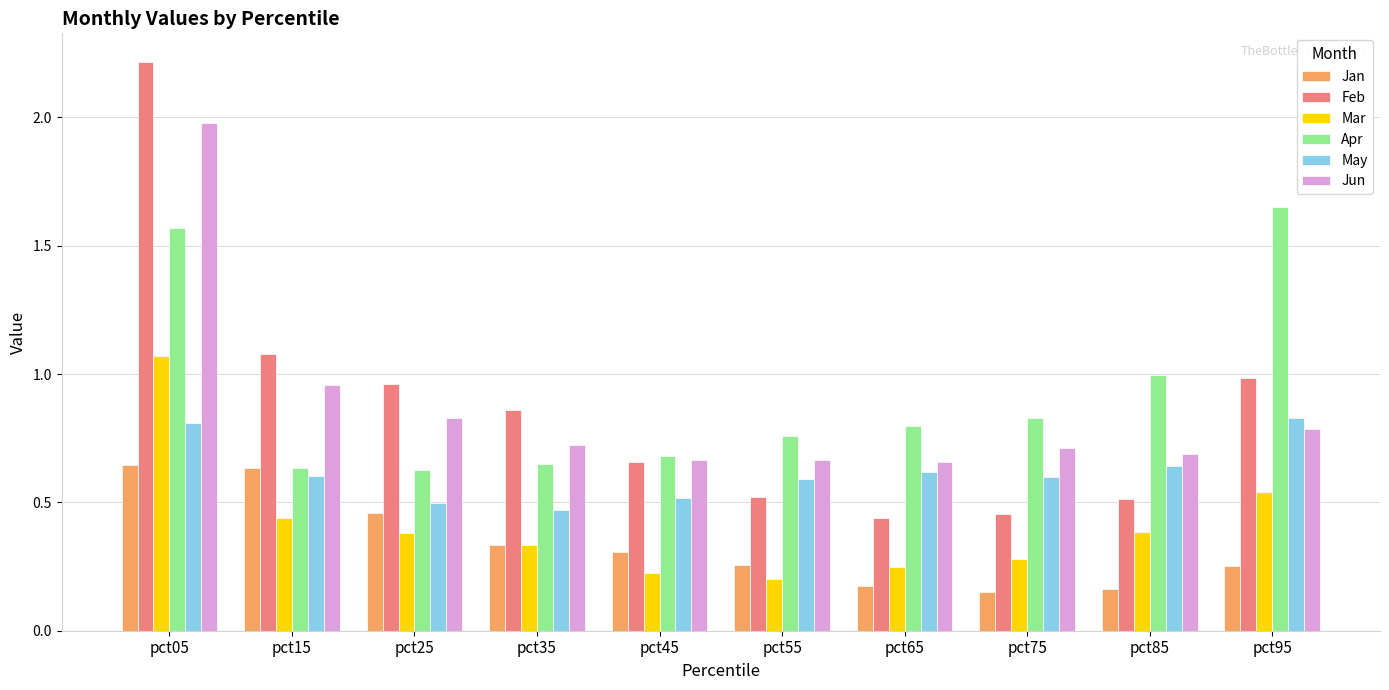

The value of Jun at pct55 is 0.7. True or false?

True